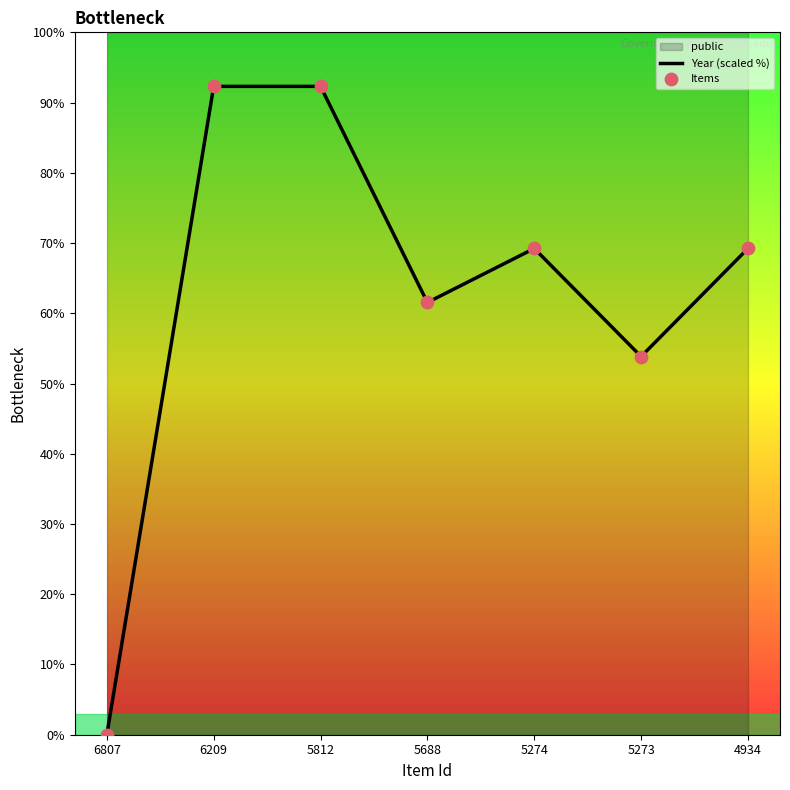

Which series has the largest total across all categories?

Year (scaled %)